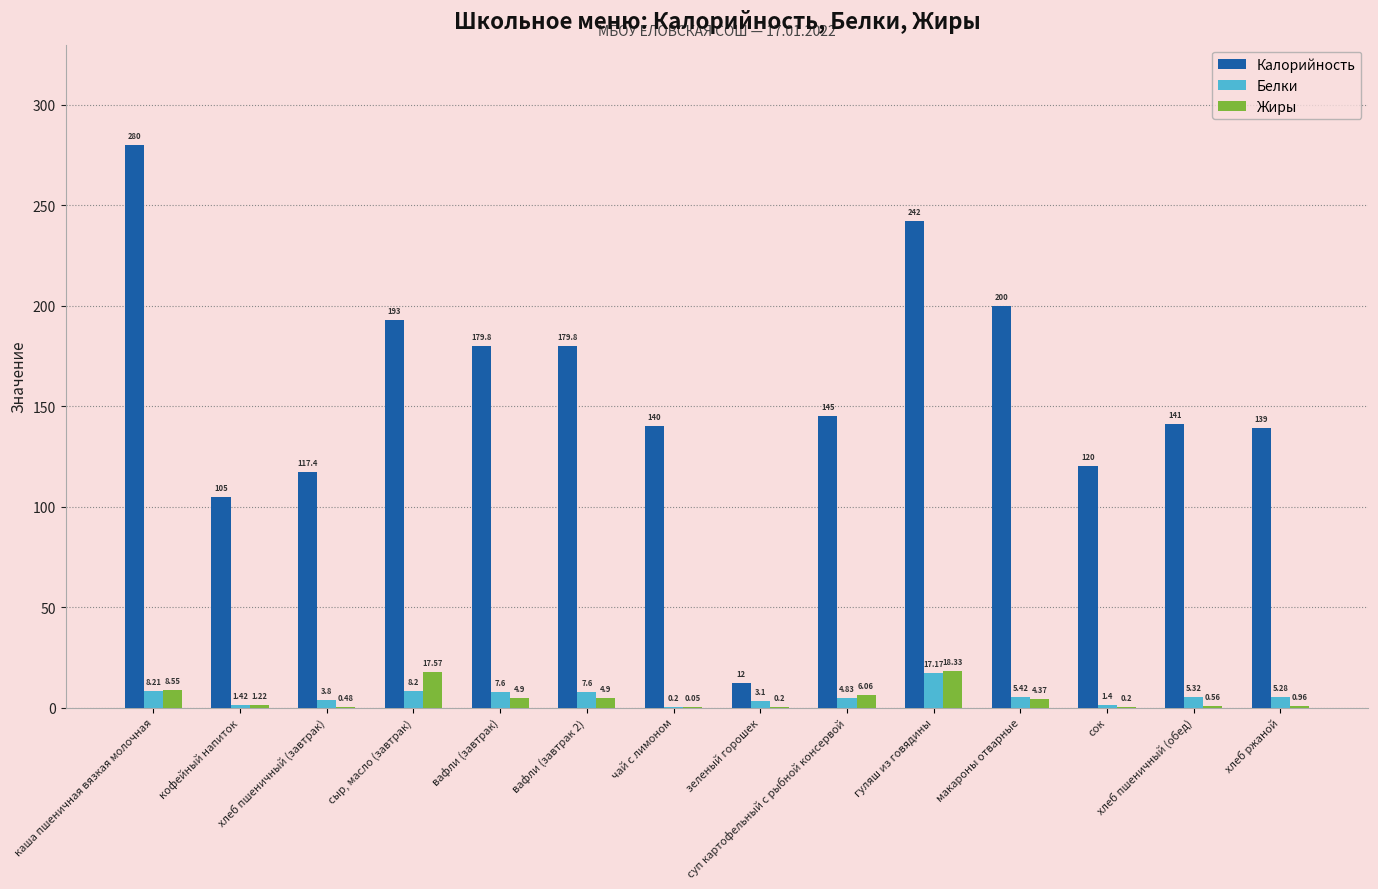

Are the bars grouped side by side (vs. stacked)?

Yes